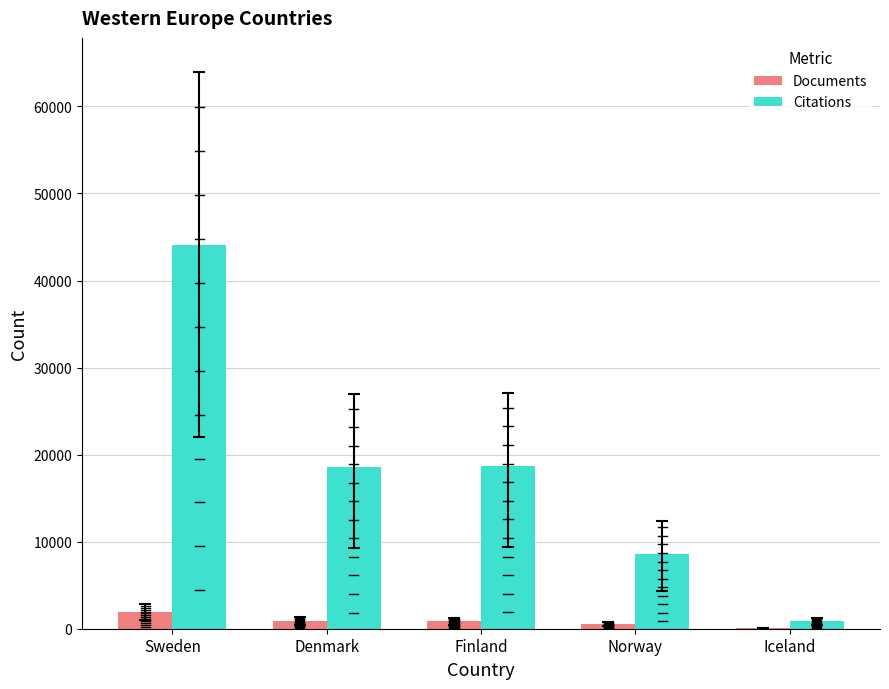

What is the lowest value of the Citations series?

878